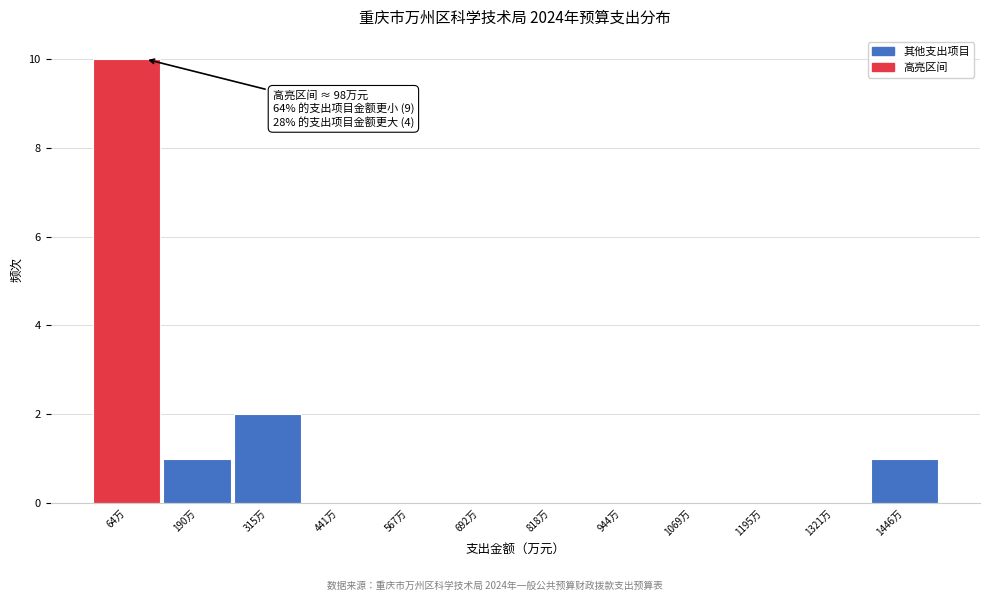

Which range on the x-axis has the tallest bar?

0 to 120